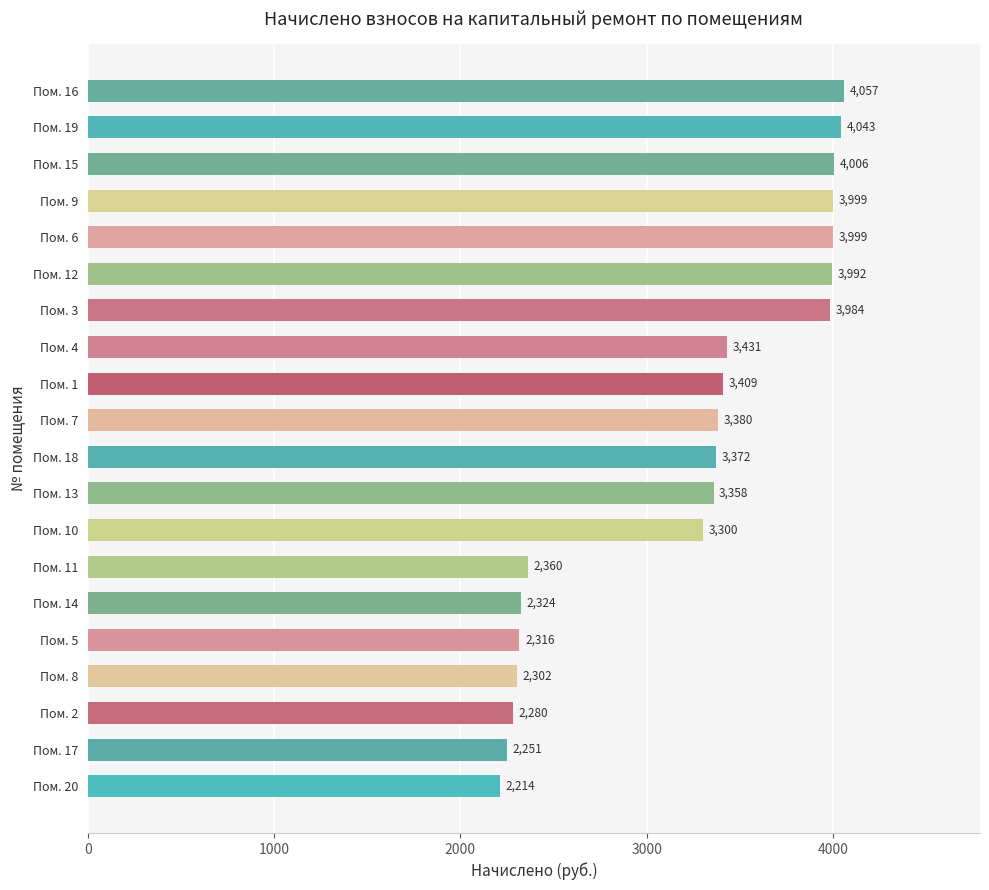

What is the difference between the values at Пом. 10 and Пом. 19?

743.0